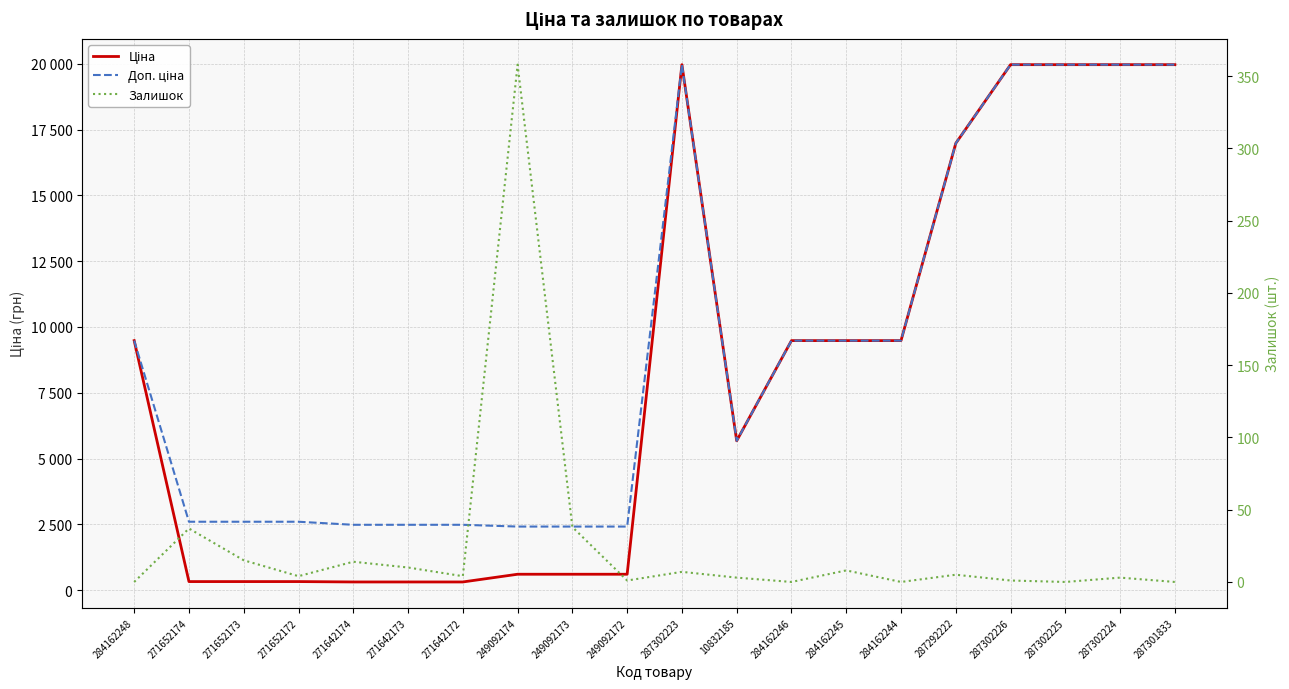

At 284162246, list the series in order from smallest to largest.

Залишок, Ціна, Доп. ціна